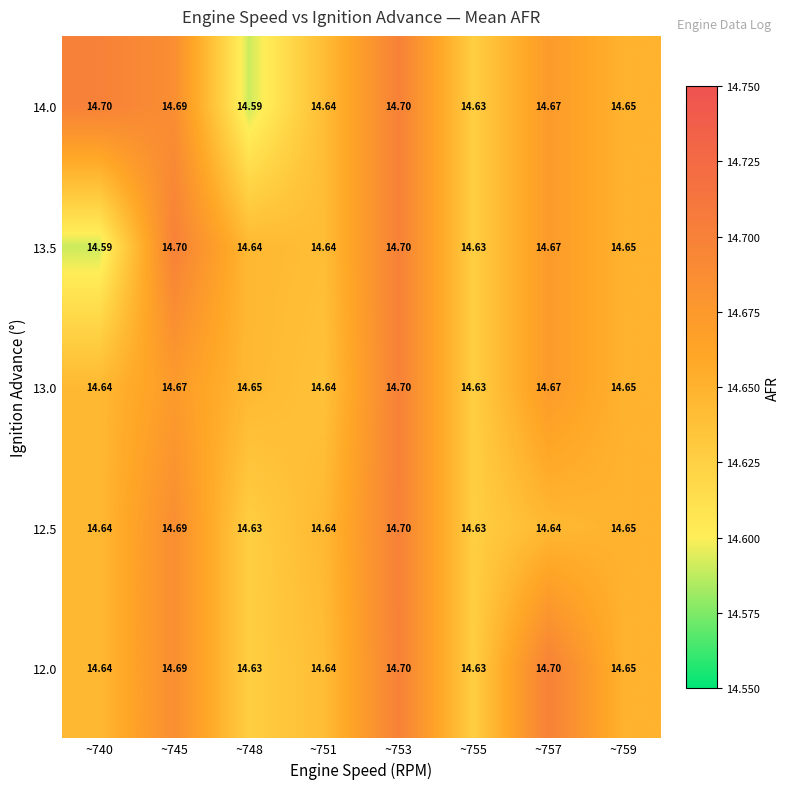

Which series has the largest total across all categories?

12.0